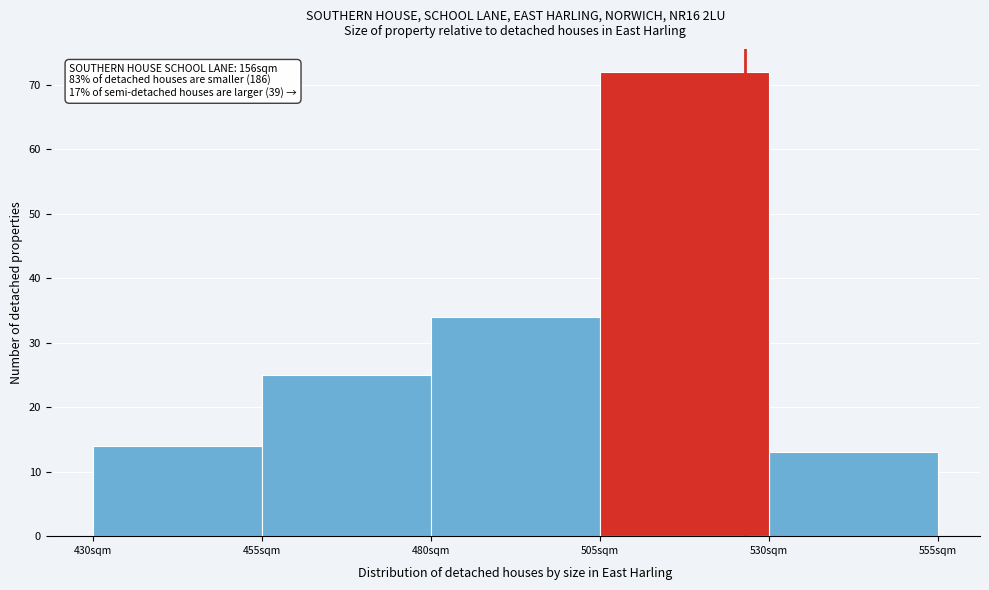

Over which range of the x-axis is the bar tallest?

505 to 530